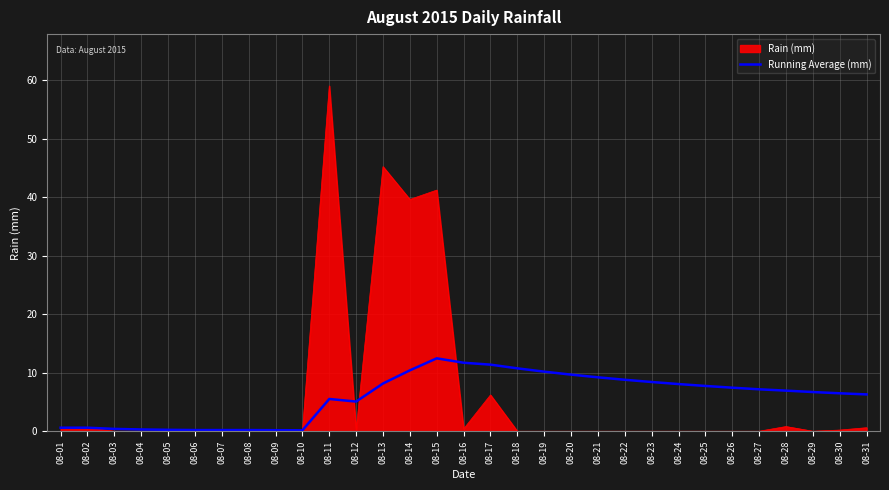

At which category does the chart reach its peak across all series?

08-11